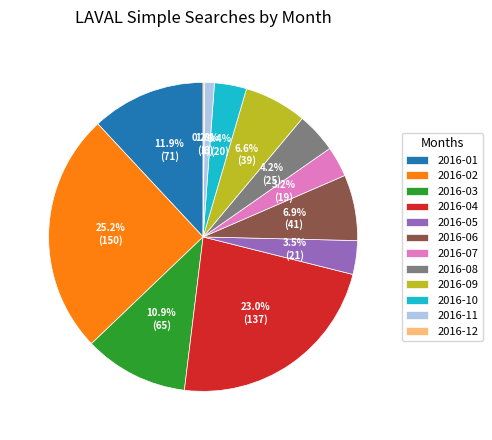

Is 2016-09 the majority of the pie?

No